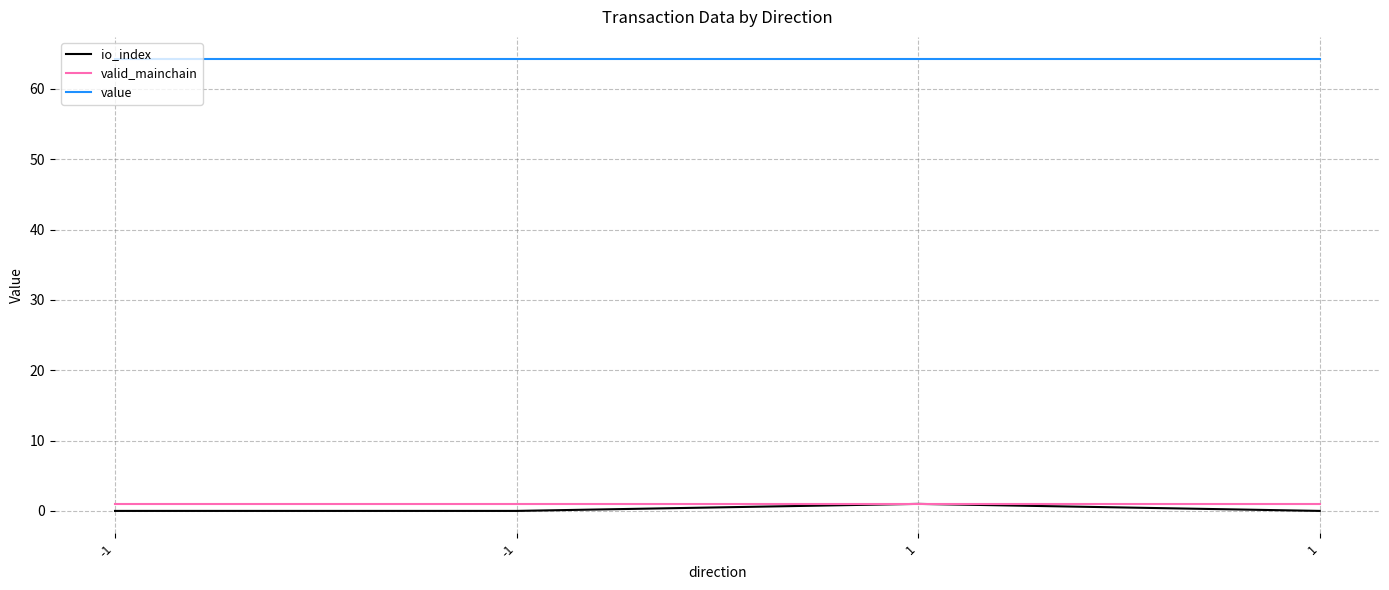

At which label is value closest to 64?

-1